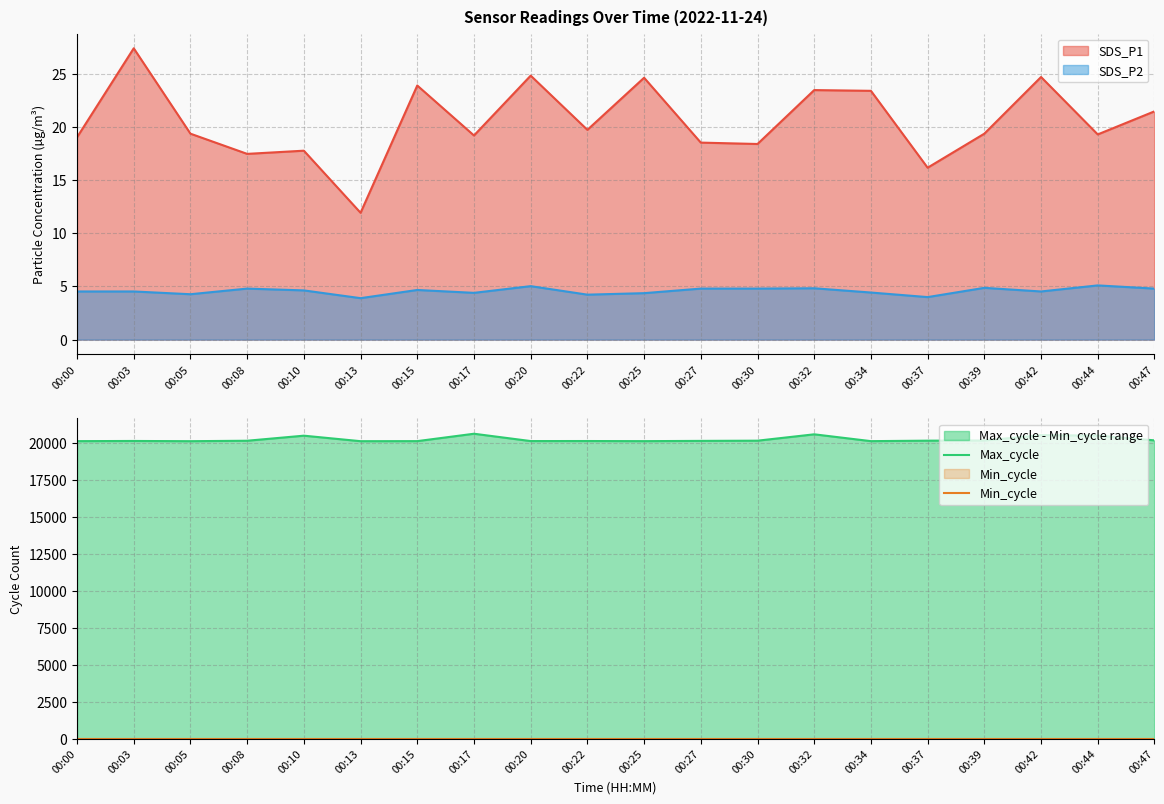

What is the difference between the highest and lowest values at 00:00?

20126